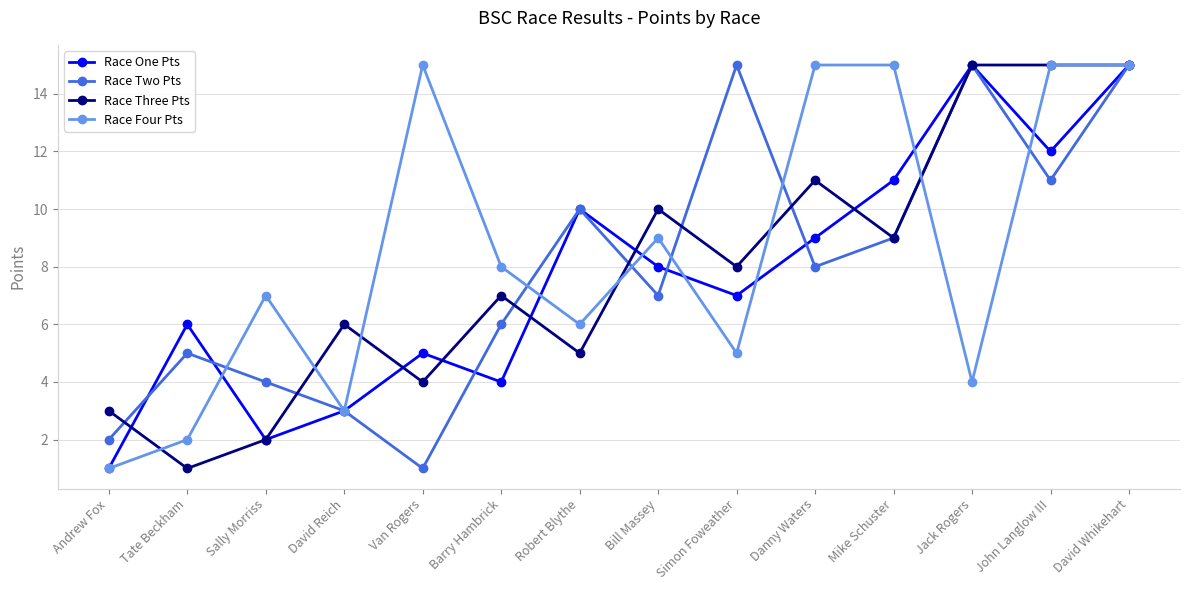

Which category has the lowest value in the Race Four Pts series?

Andrew Fox